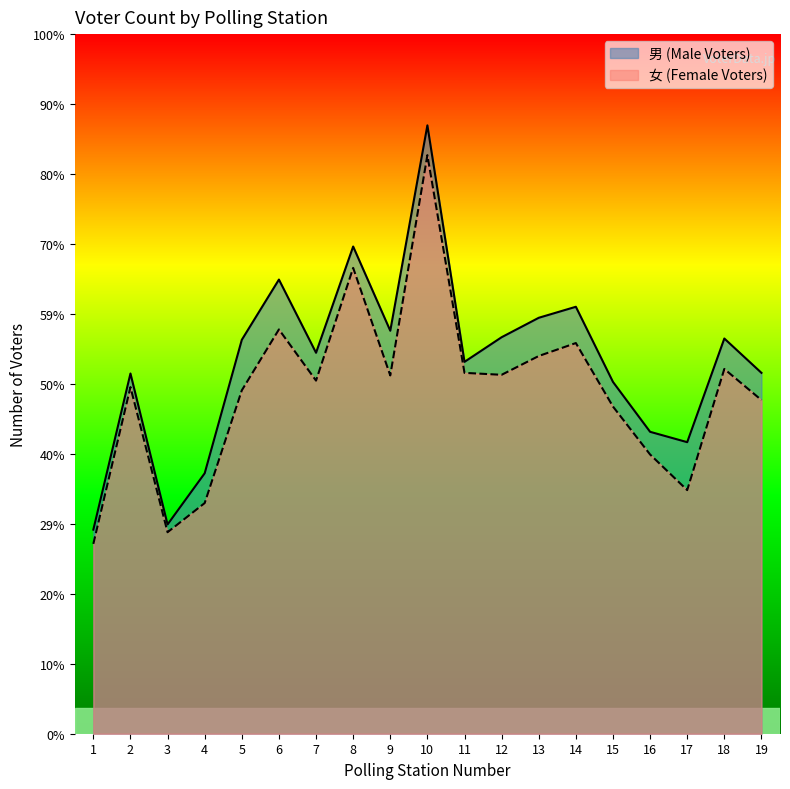

At how many categories does at least one series exceed 337?

17